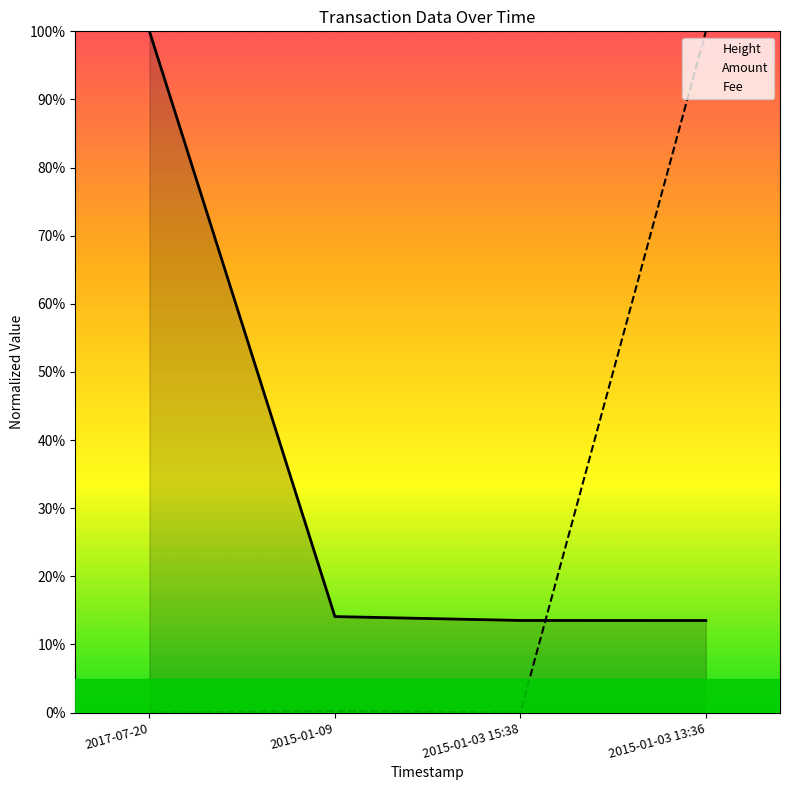

True or false: Amount has a value of 0.0 at 2017-07-20.

True